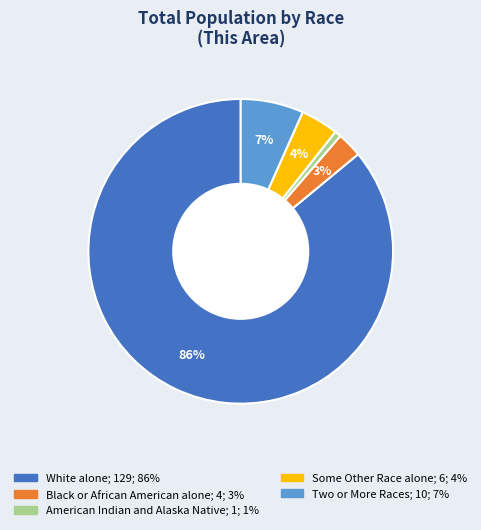

Which category has the smallest portion of the pie?

American Indian and Alaska Native